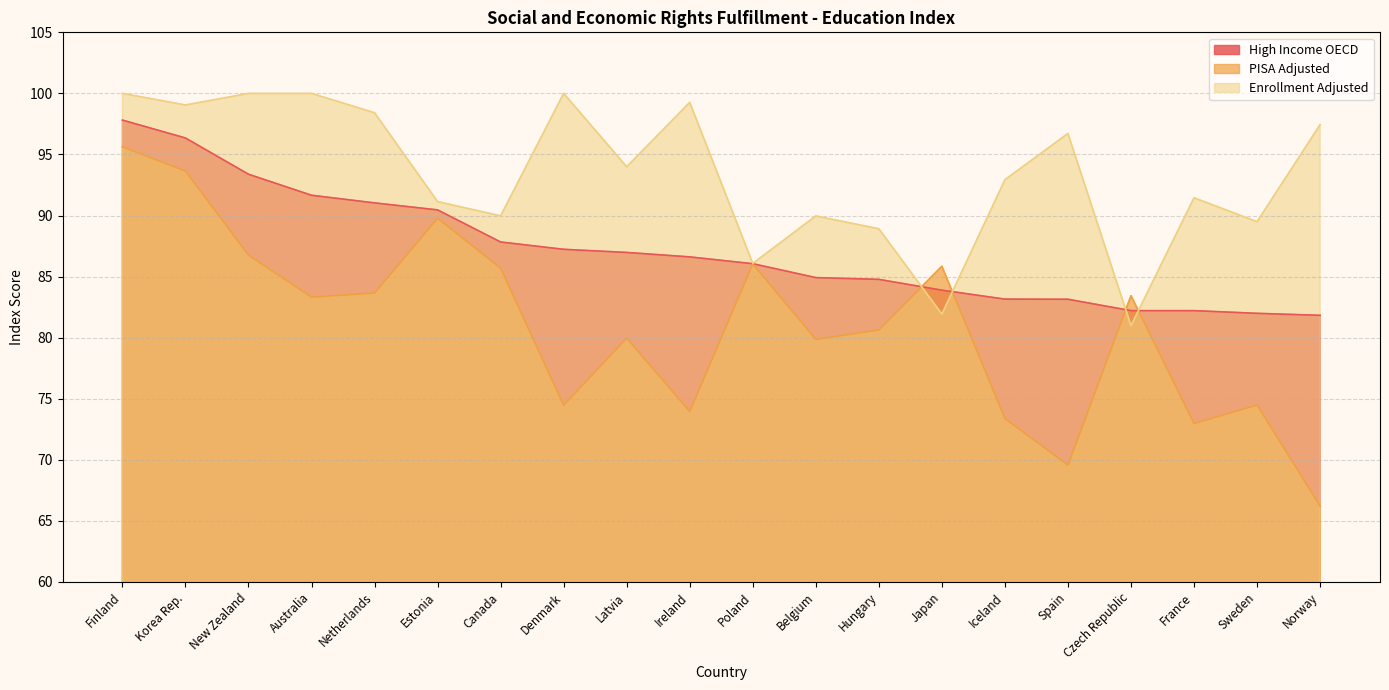

What is the difference between the second highest and second lowest values in the Enrollment Adjusted series?

18.1